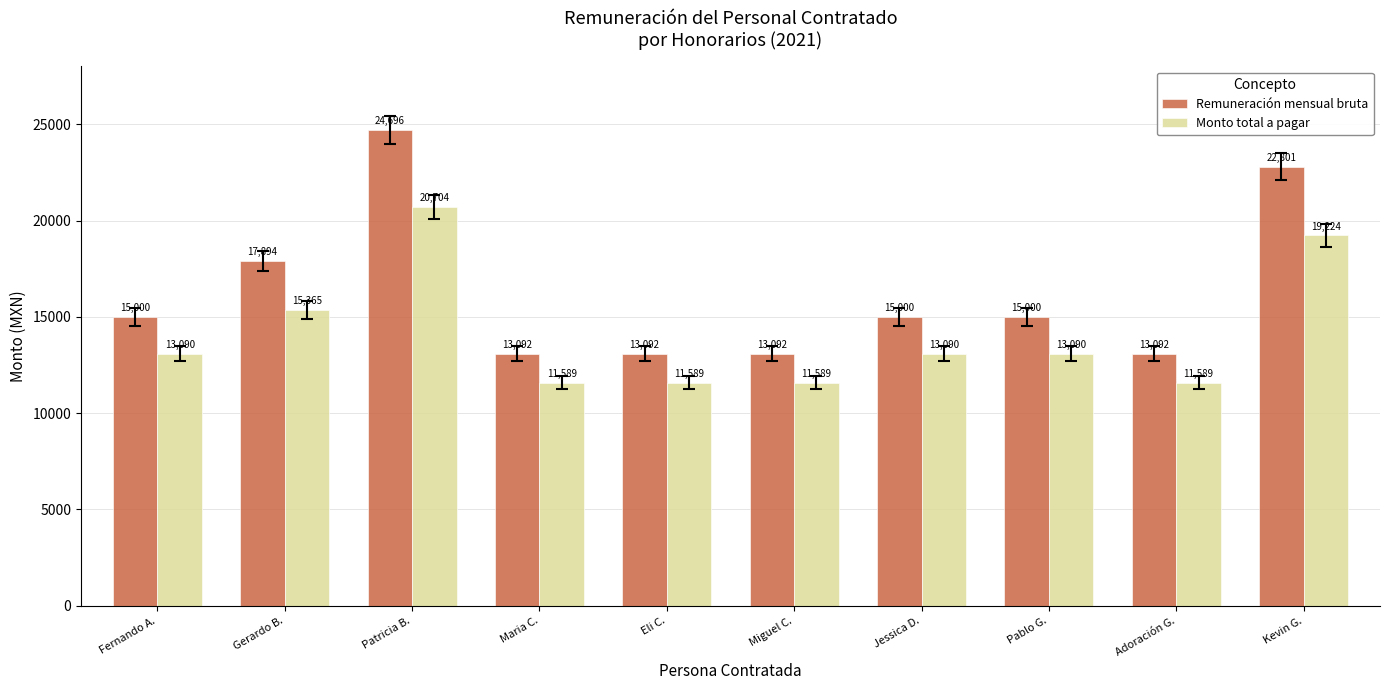

What is the minimum value shown in the chart?

11589.2